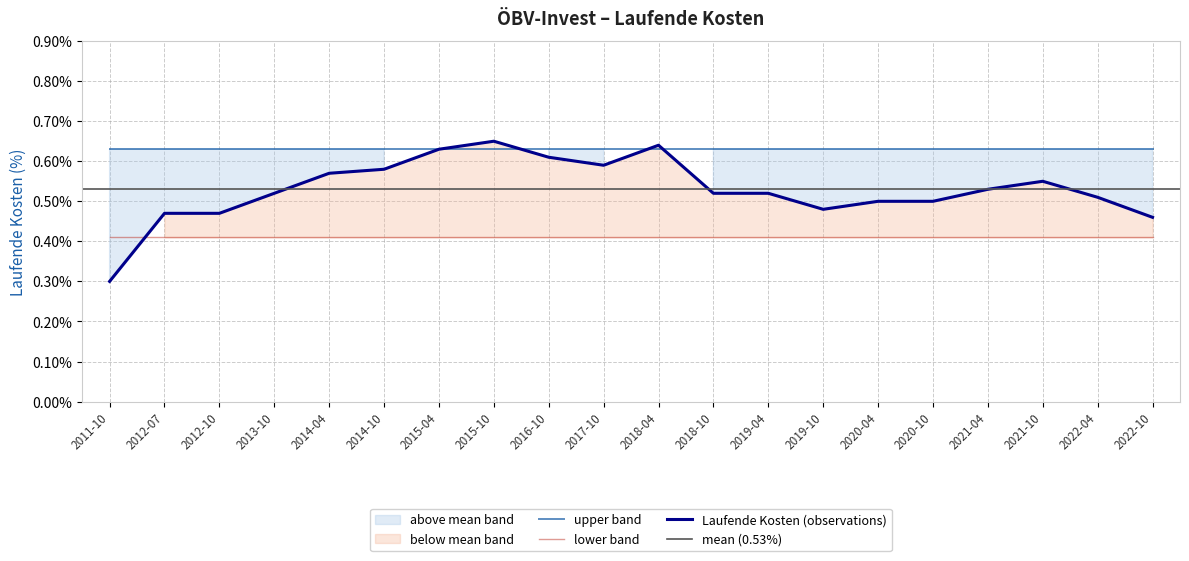

What is the label of the 18th point from the left?

2021-10